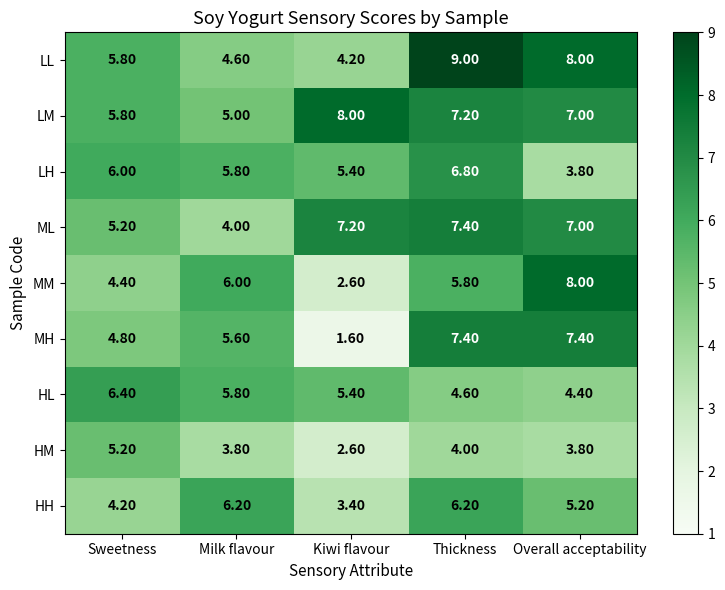

At which label is MH closest to 4?

Sweetness